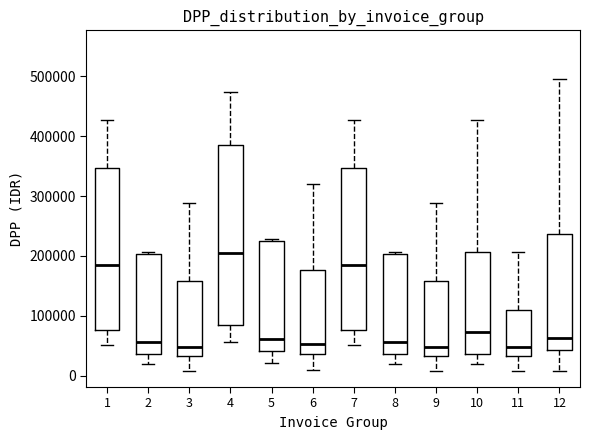

Where does the median line of the box at x = 9 sit on the y-axis? The values are not printed on the chart, so give them approximately, as read against the axis.

50000